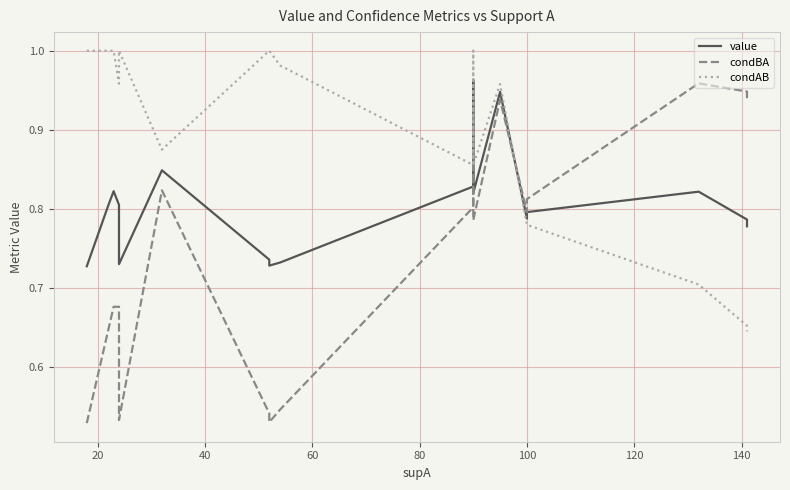

The value of condBA at 9 is 0.3. True or false?

False